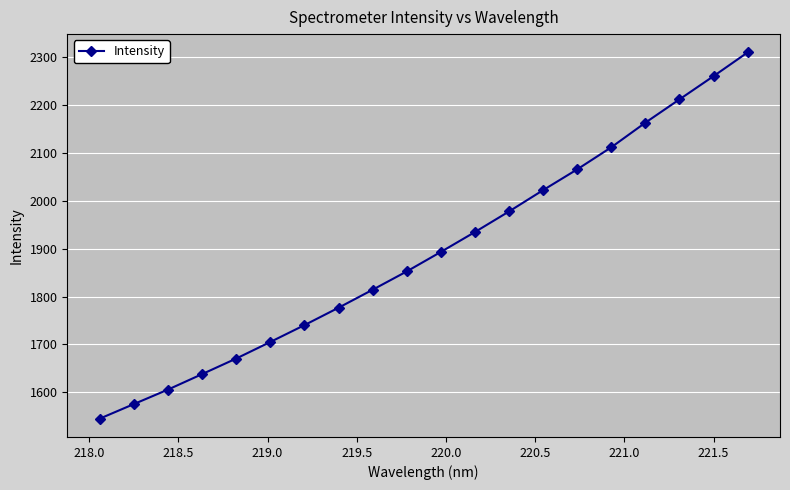

How many lines are shown in the chart?

1